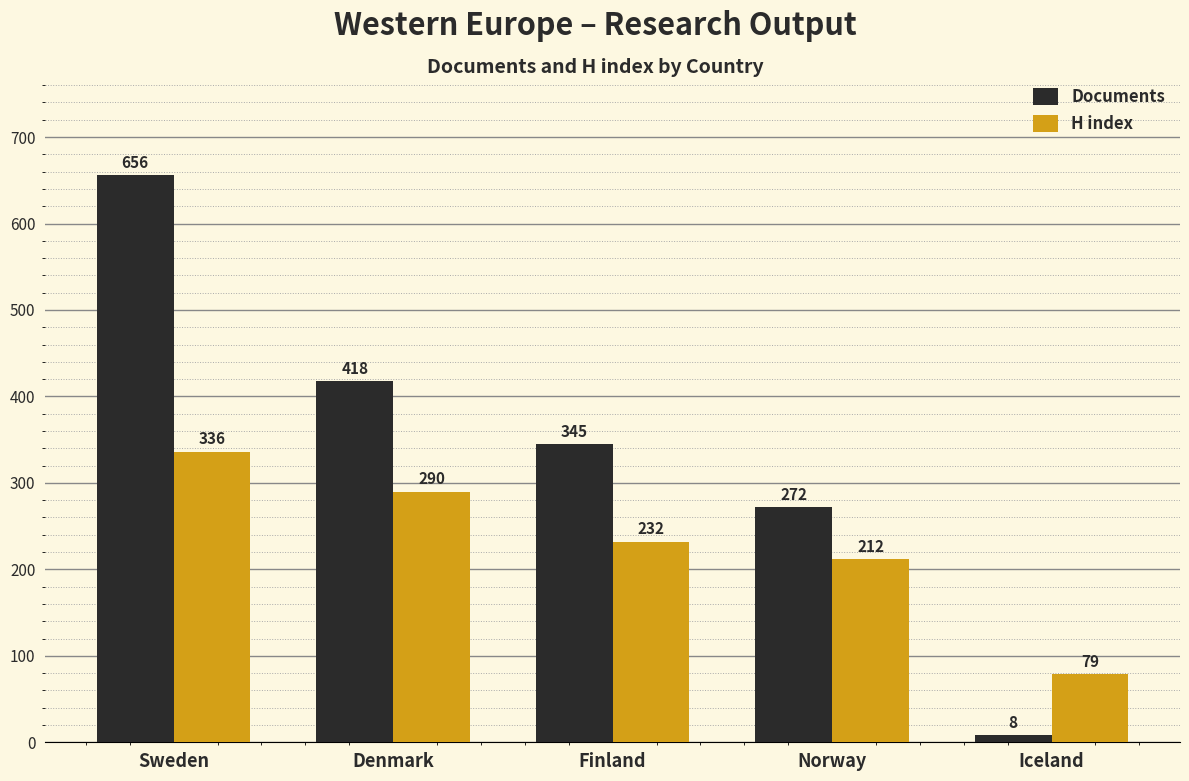

Rank the series by their average value, from highest to lowest.

Documents, H index